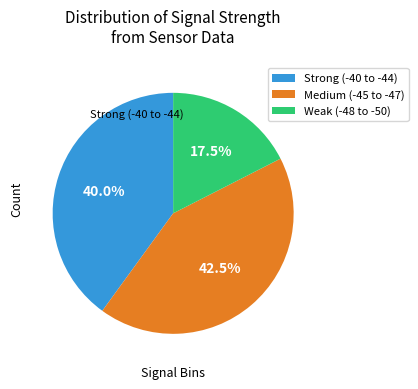

Count the number of slices in the pie.

3